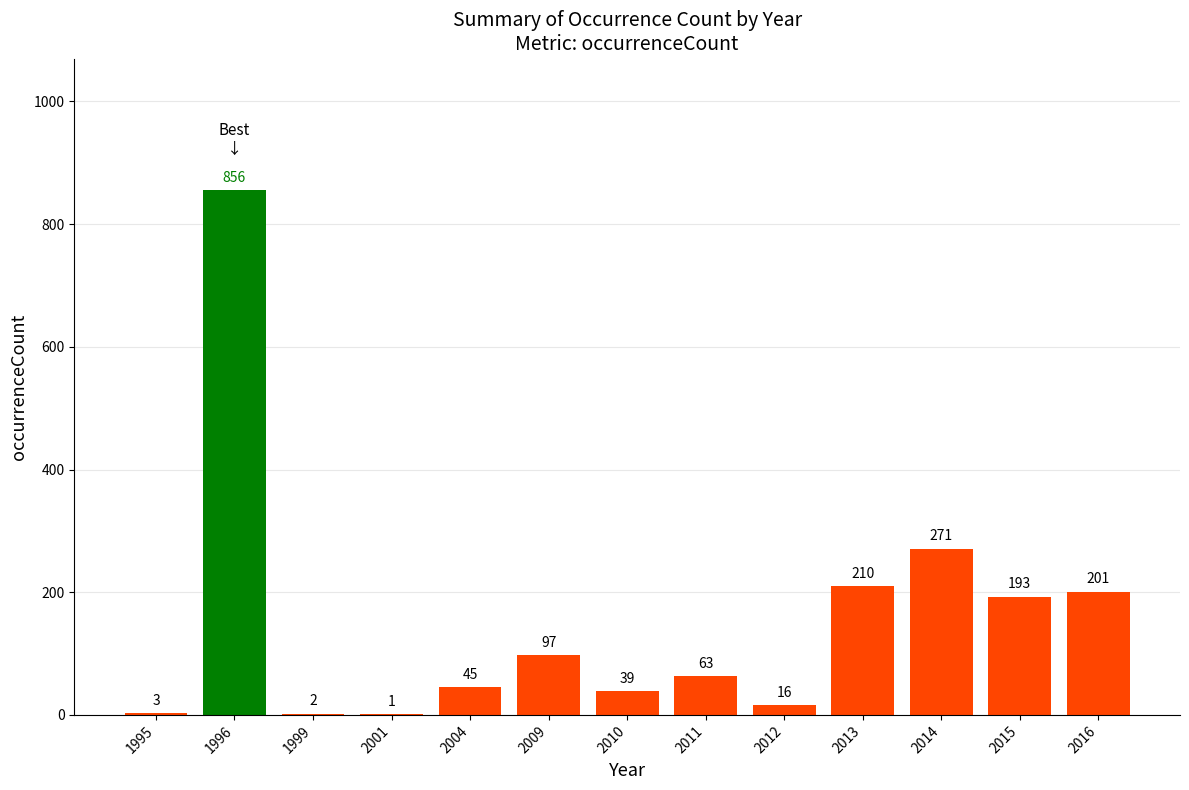

What is the sum of all values?

1997